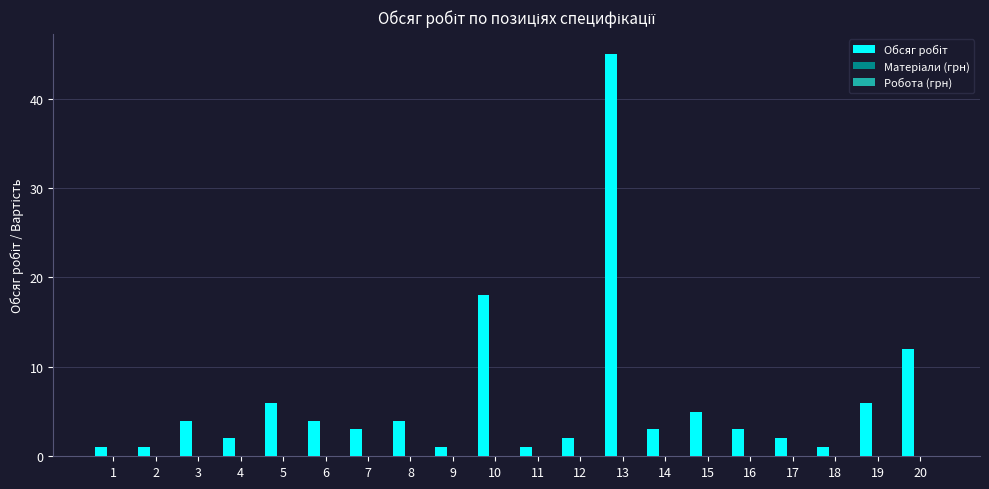

How many series are shown in this chart?

1